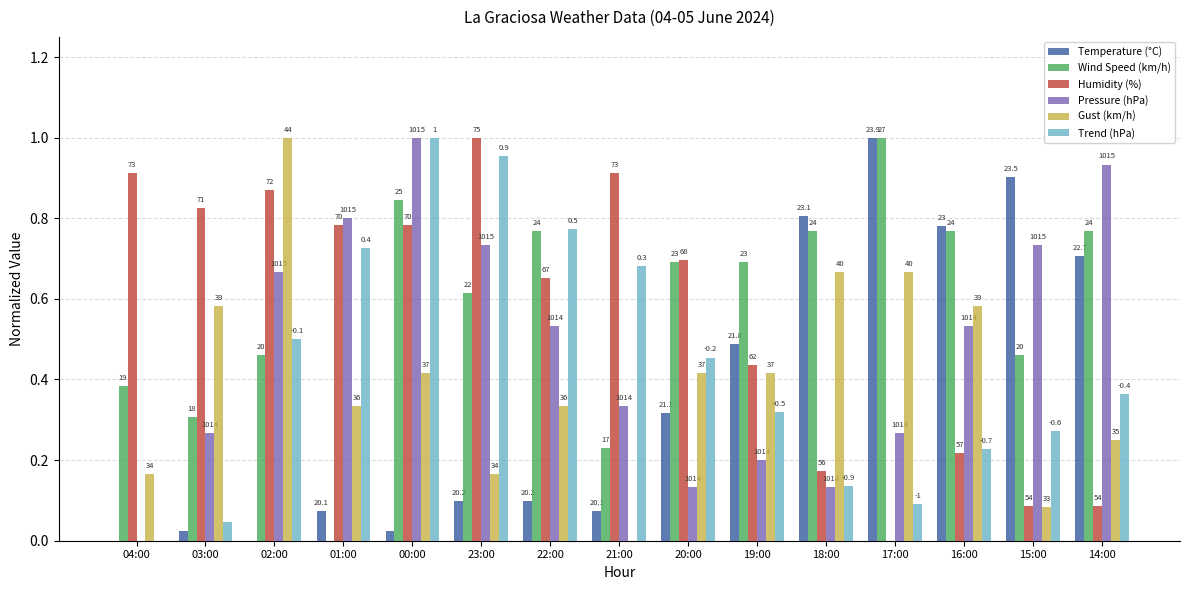

Reading left to right, extract all data points from this chart.

Temperature (°C): 0.0	0.0	0.0	0.1	0.0	0.1	0.1	0.1	0.3	0.5	0.8	1.0	0.8	0.9	0.7
Wind Speed (km/h): 0.4	0.3	0.5	0.0	0.8	0.6	0.8	0.2	0.7	0.7	0.8	1.0	0.8	0.5	0.8
Humidity (%): 0.9	0.8	0.9	0.8	0.8	1.0	0.7	0.9	0.7	0.4	0.2	0.0	0.2	0.1	0.1
Pressure (hPa): 0.0	0.3	0.7	0.8	1.0	0.7	0.5	0.3	0.1	0.2	0.1	0.3	0.5	0.7	0.9
Gust (km/h): 0.2	0.6	1.0	0.3	0.4	0.2	0.3	0.0	0.4	0.4	0.7	0.7	0.6	0.1	0.2
Trend (hPa): 0.0	0.0	0.5	0.7	1.0	1.0	0.8	0.7	0.5	0.3	0.1	0.1	0.2	0.3	0.4